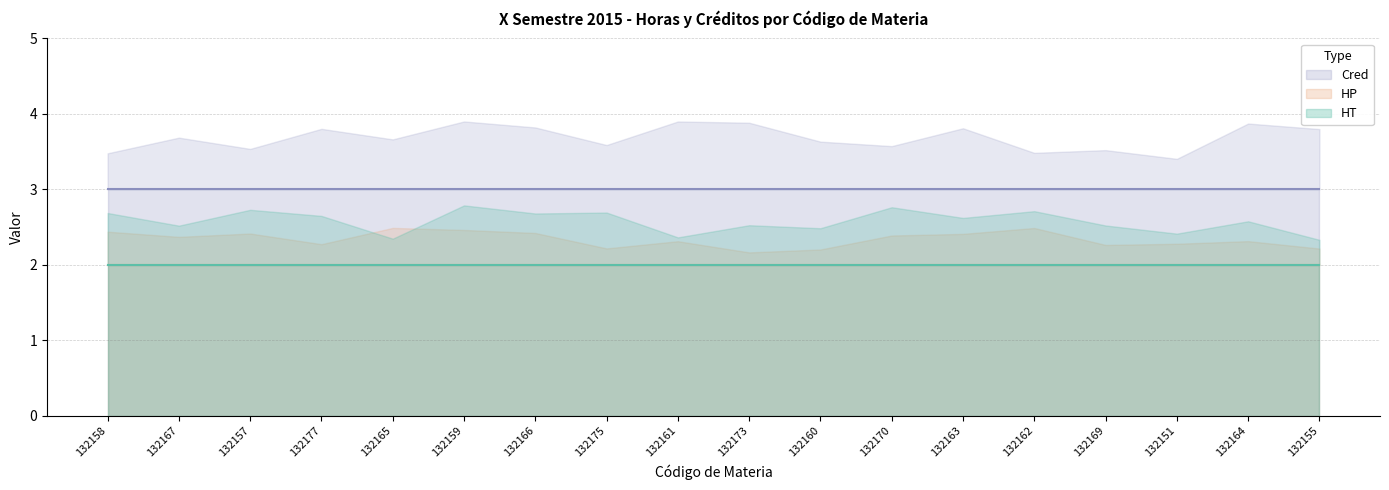

Reading left to right, transcribe all the data shown in this chart.

HT: 2	2	2	2	2	2	2	2	2	2	2	2	2	2	2	2	2	2
HP: 2	2	2	2	2	2	2	2	2	2	2	2	2	2	2	2	2	2
Cred: 3	3	3	3	3	3	3	3	3	3	3	3	3	3	3	3	3	3